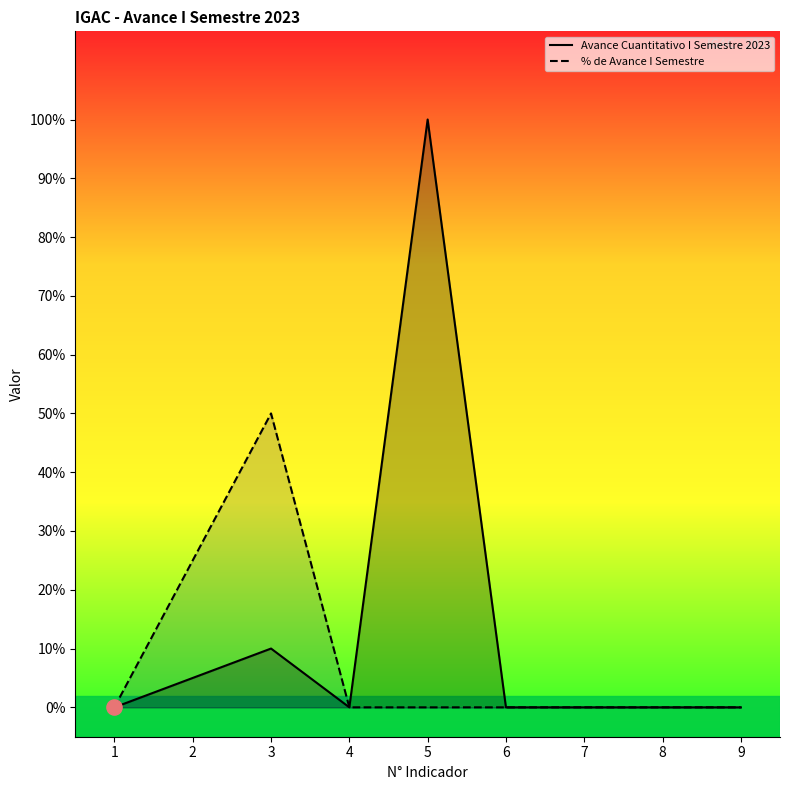

Which series has the largest Y range (max minus min)?

Avance Cuantitativo I Semestre 2023